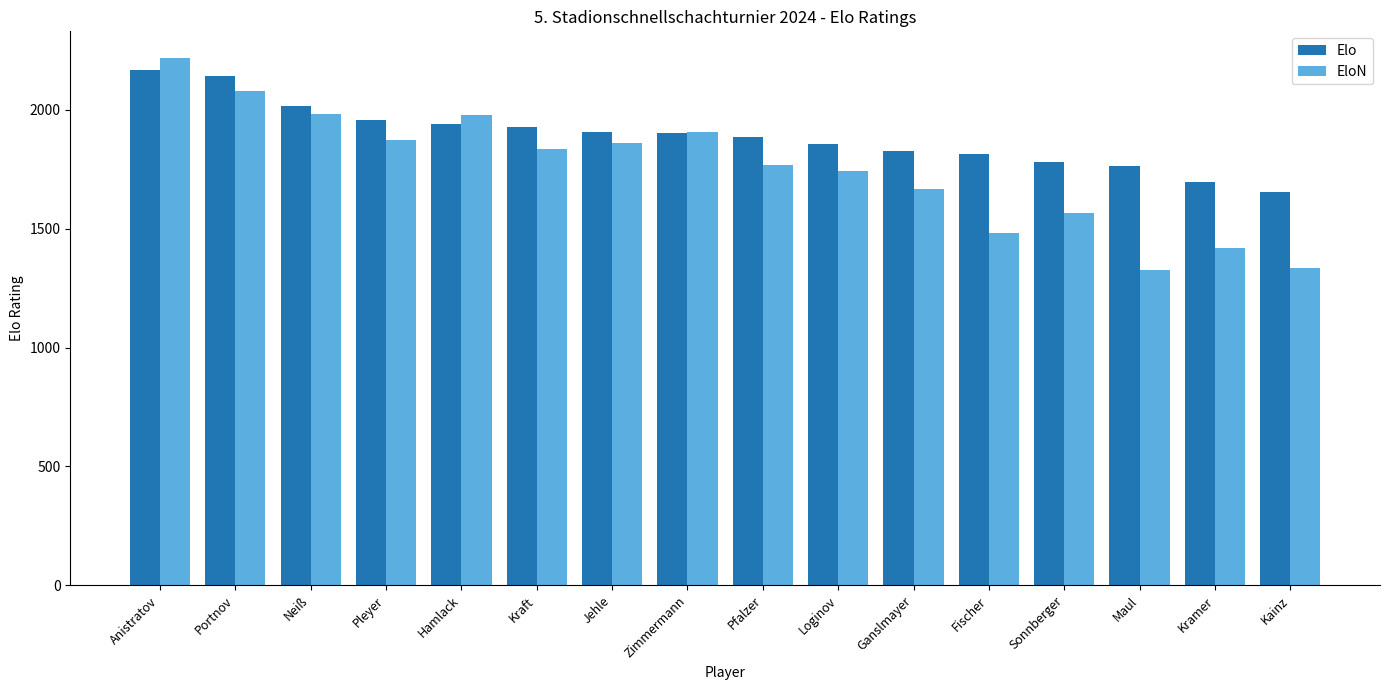

What is the label of the 5th bar from the right?

Fischer